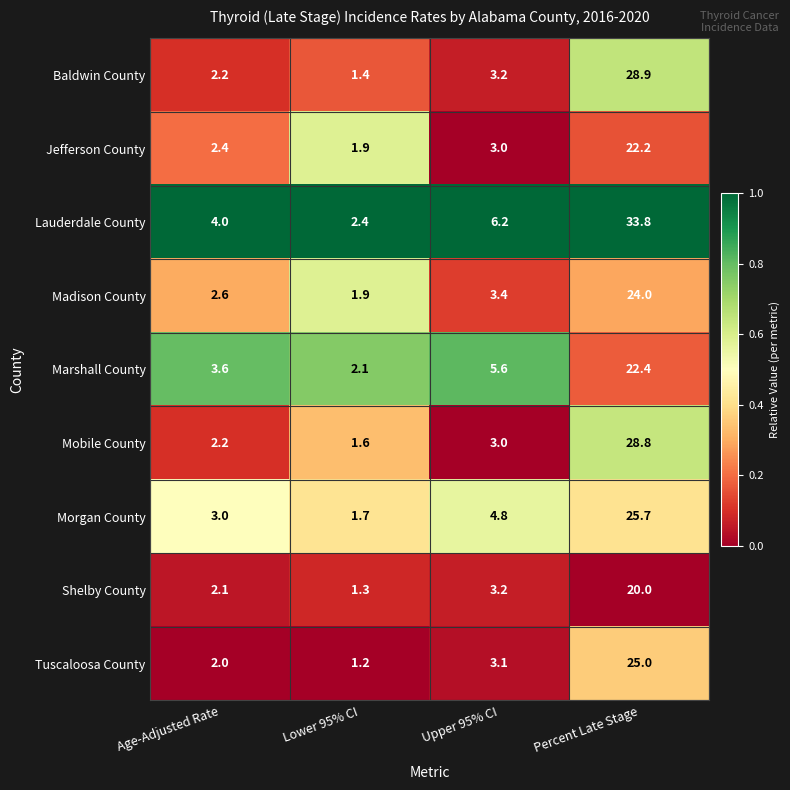

What is the sum of all Marshall County values?

33.7